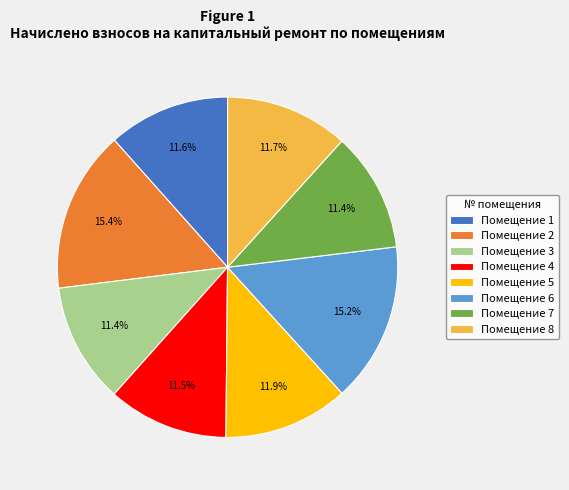

Approximately how many times larger is the value at Помещение 1 compared to Помещение 5?

1.0